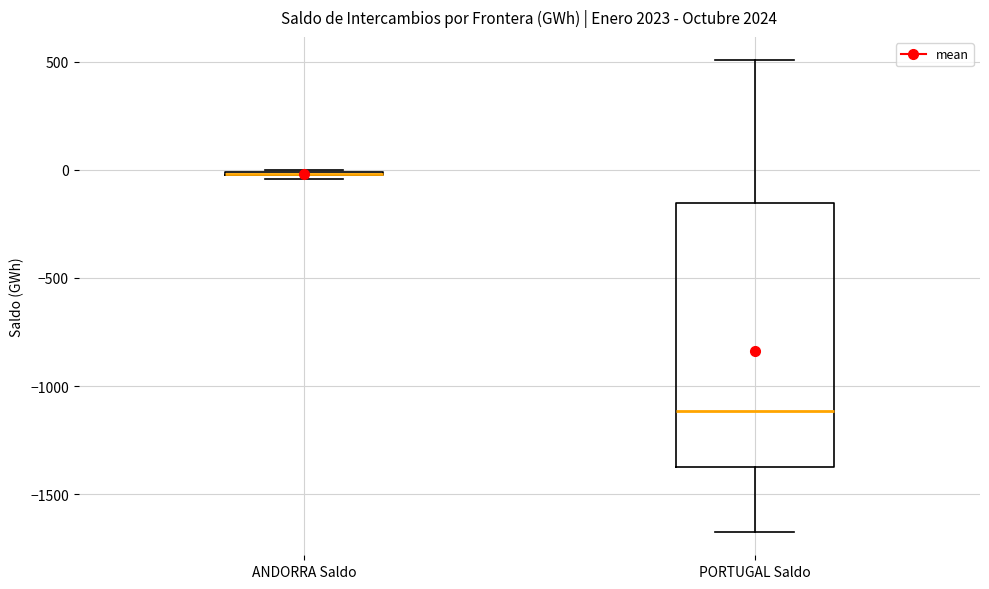

Comparing the boxes themselves (not the whiskers), which one is the tallest?

PORTUGAL Saldo